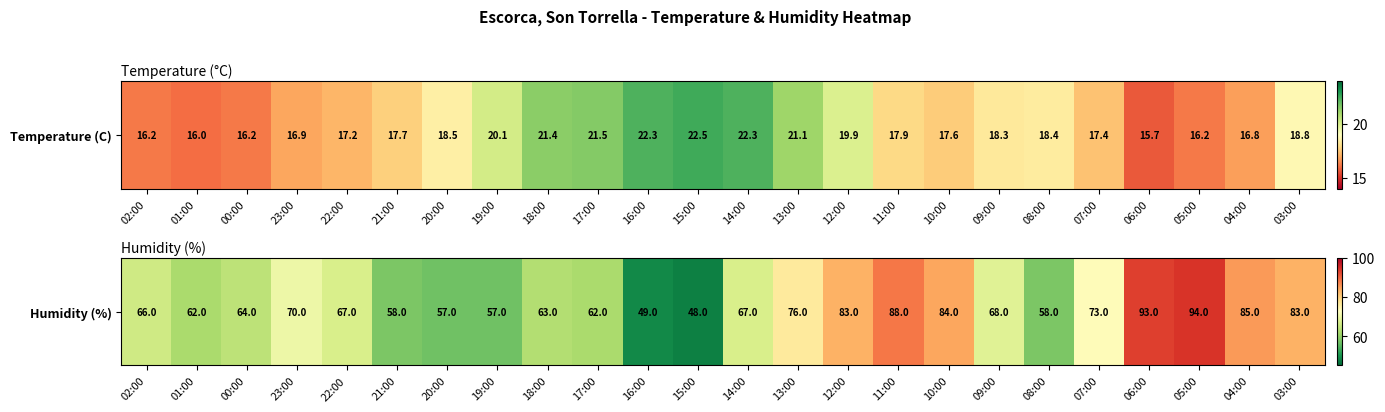

List the labels in order of value, smallest first.

15:00, 16:00, 20:00, 19:00, 21:00, 08:00, 01:00, 17:00, 18:00, 00:00, 02:00, 22:00, 14:00, 09:00, 23:00, 07:00, 13:00, 12:00, 03:00, 10:00, 04:00, 11:00, 06:00, 05:00